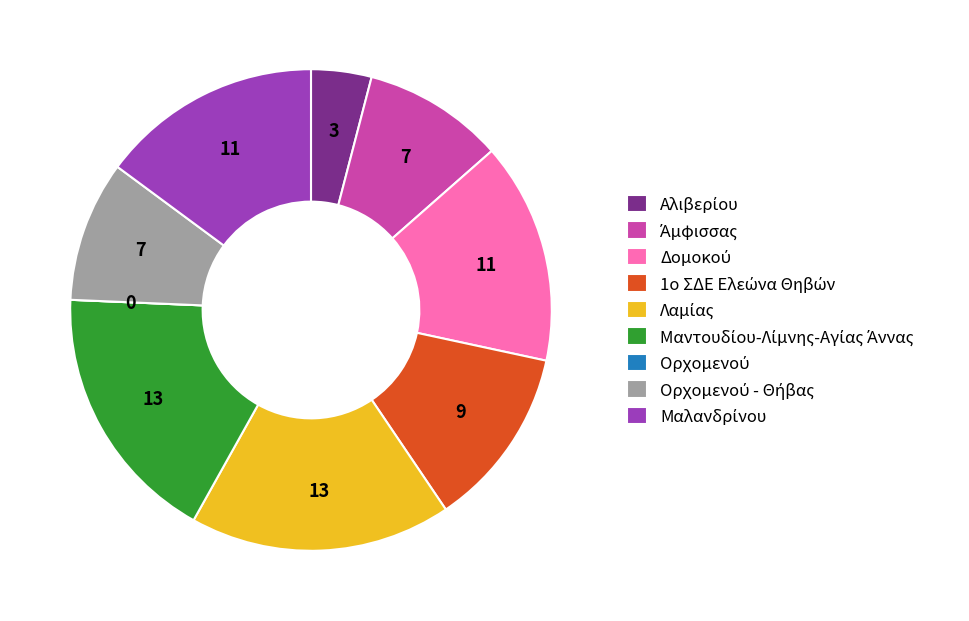

Is there any slice that represents more than half of the pie?

No